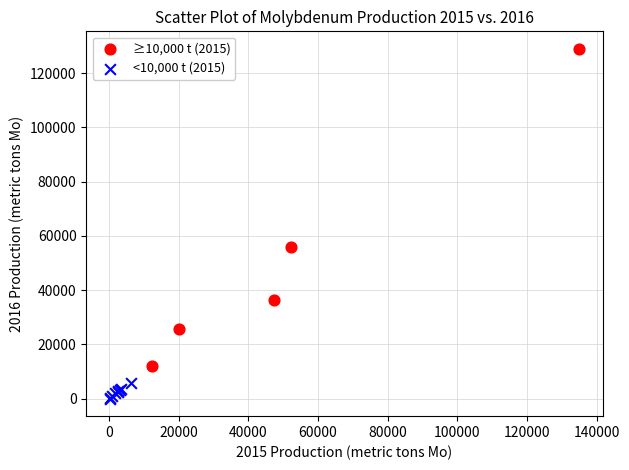

What are all the series names shown in the legend?

≥10,000 t (2015), <10,000 t (2015)